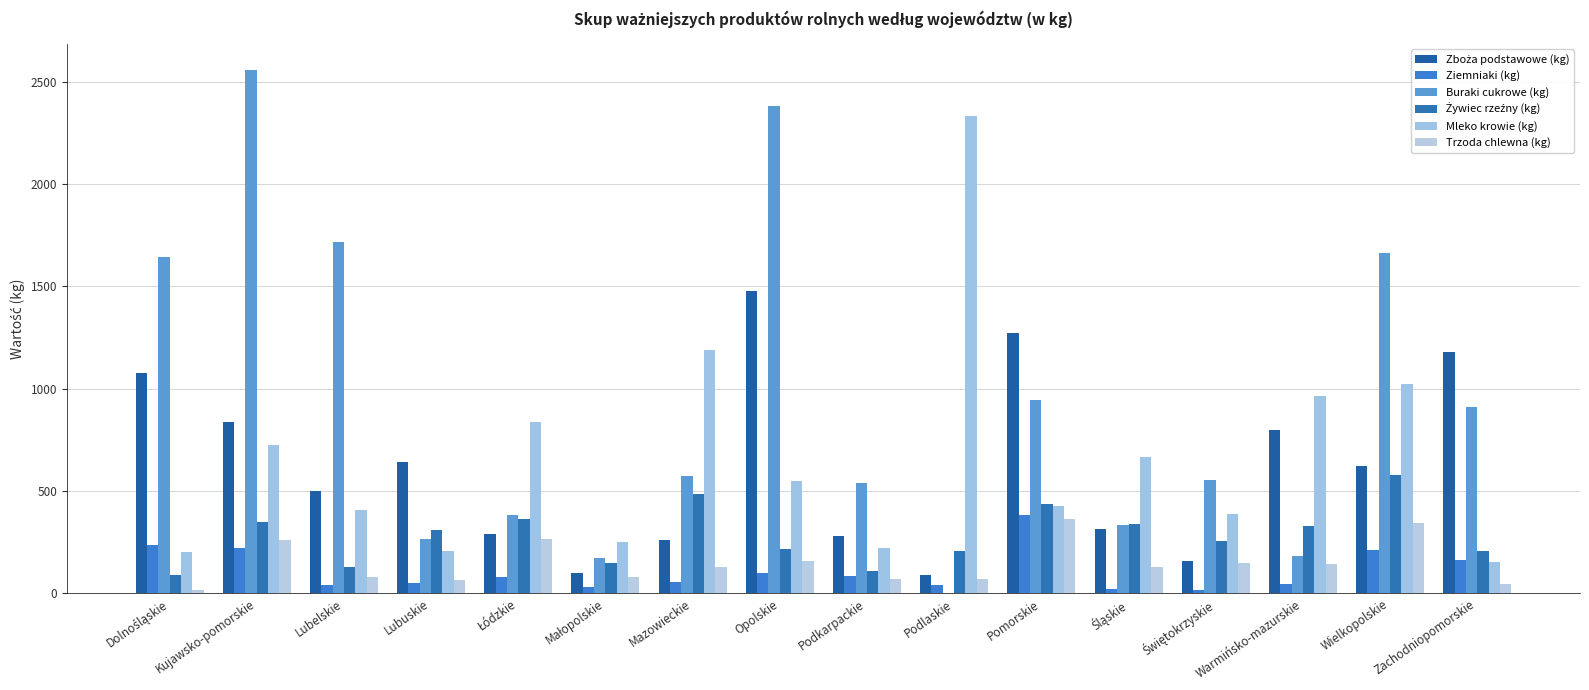

What position from the left is Zachodniopomorskie?

16